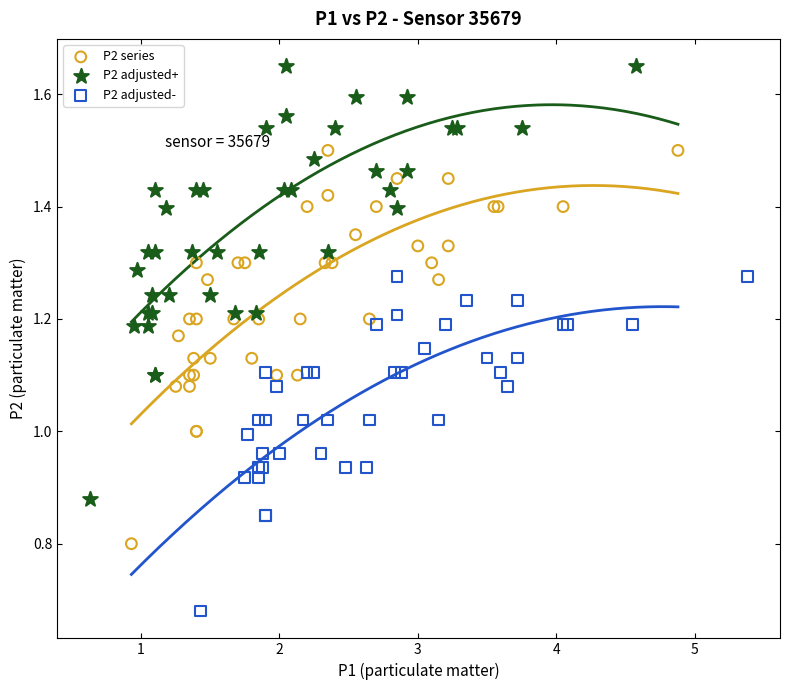

Which series contains the highest Y value?

P2 adjusted+